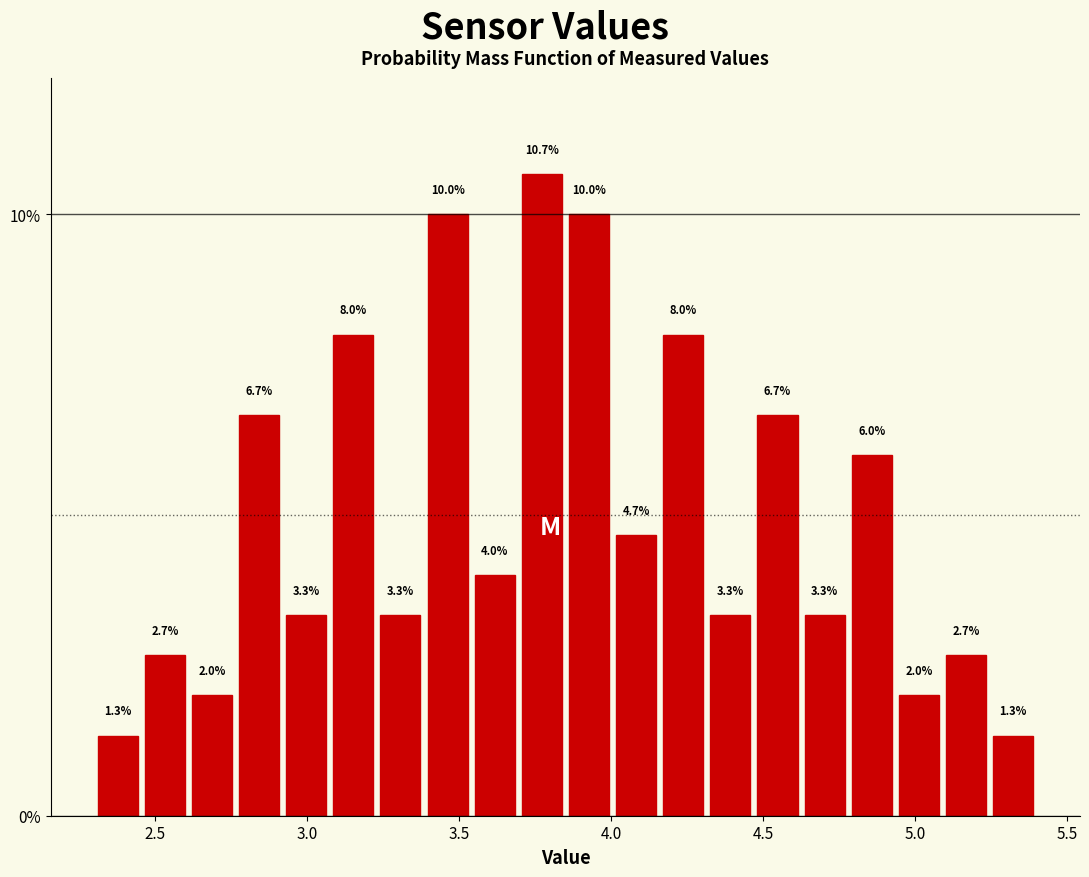

Read against the x-axis, roughly where is the centre of the tallest bar?

3.75